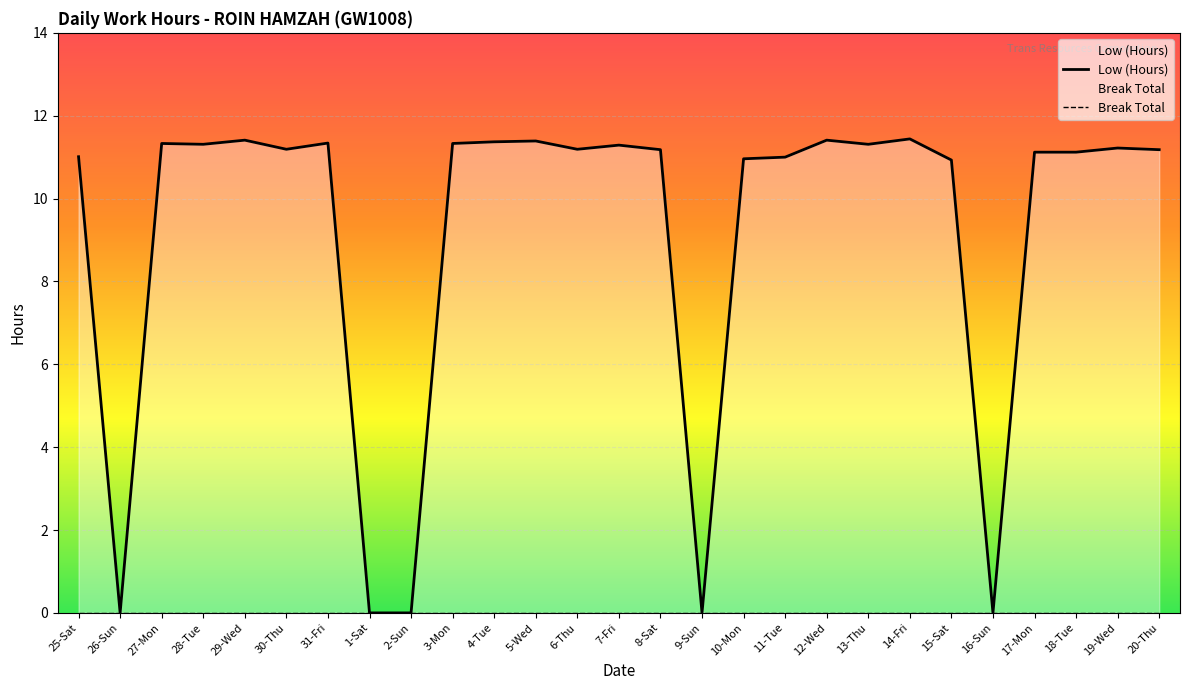

Does the chart display data point markers on the line(s)?

No